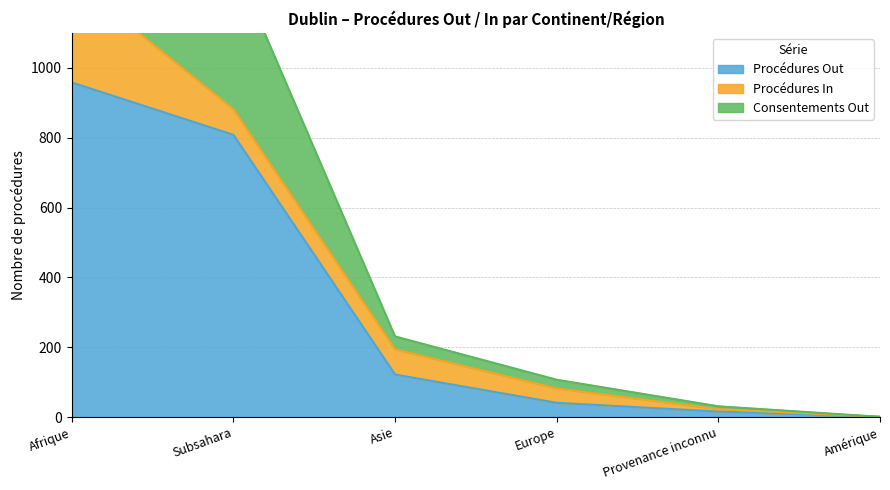

The Procédures Out series shows 122 at Asie. True or false?

True